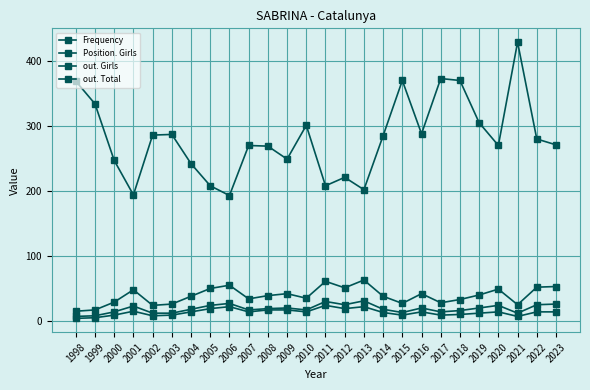

How many distinct data groups are displayed?

4